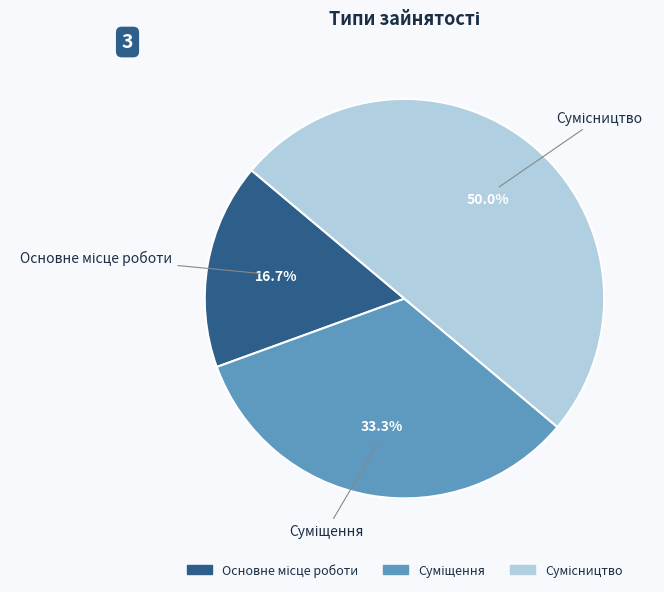

Combined, what portion of the pie is Сумісництво and Основне місце роботи?

66.7%